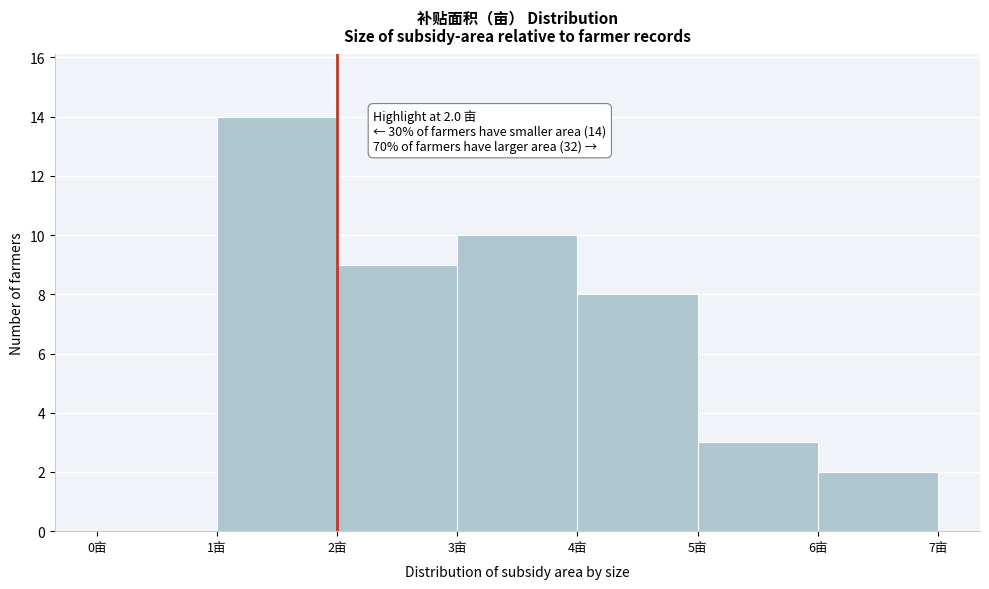

Which range on the x-axis has the tallest bar?

1 to 2